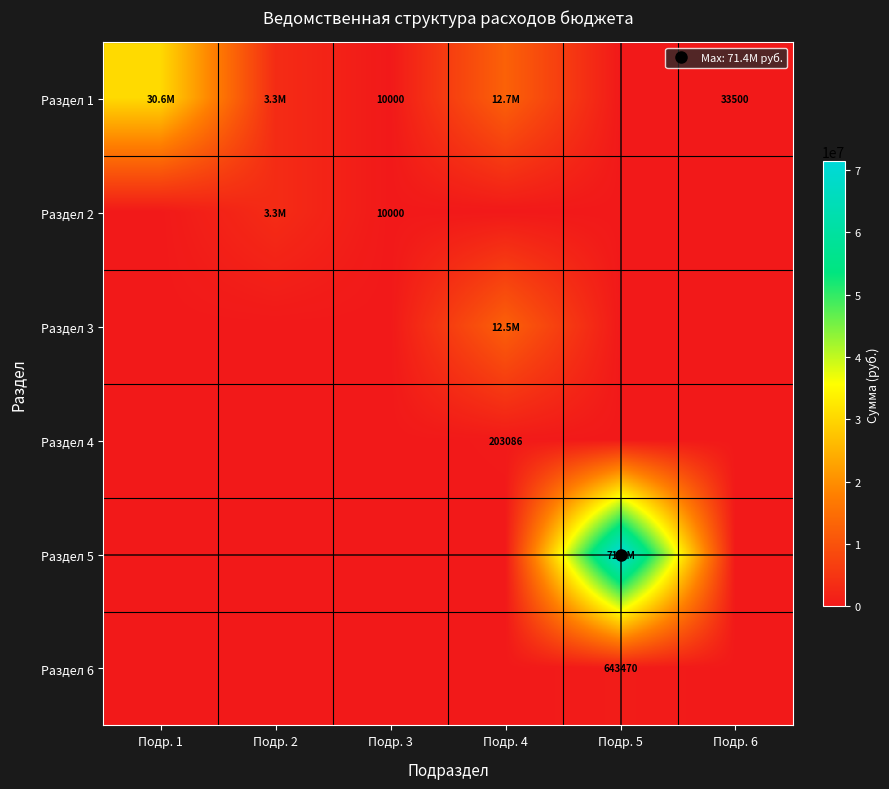

What is the maximum value shown in the chart?

71412868.2